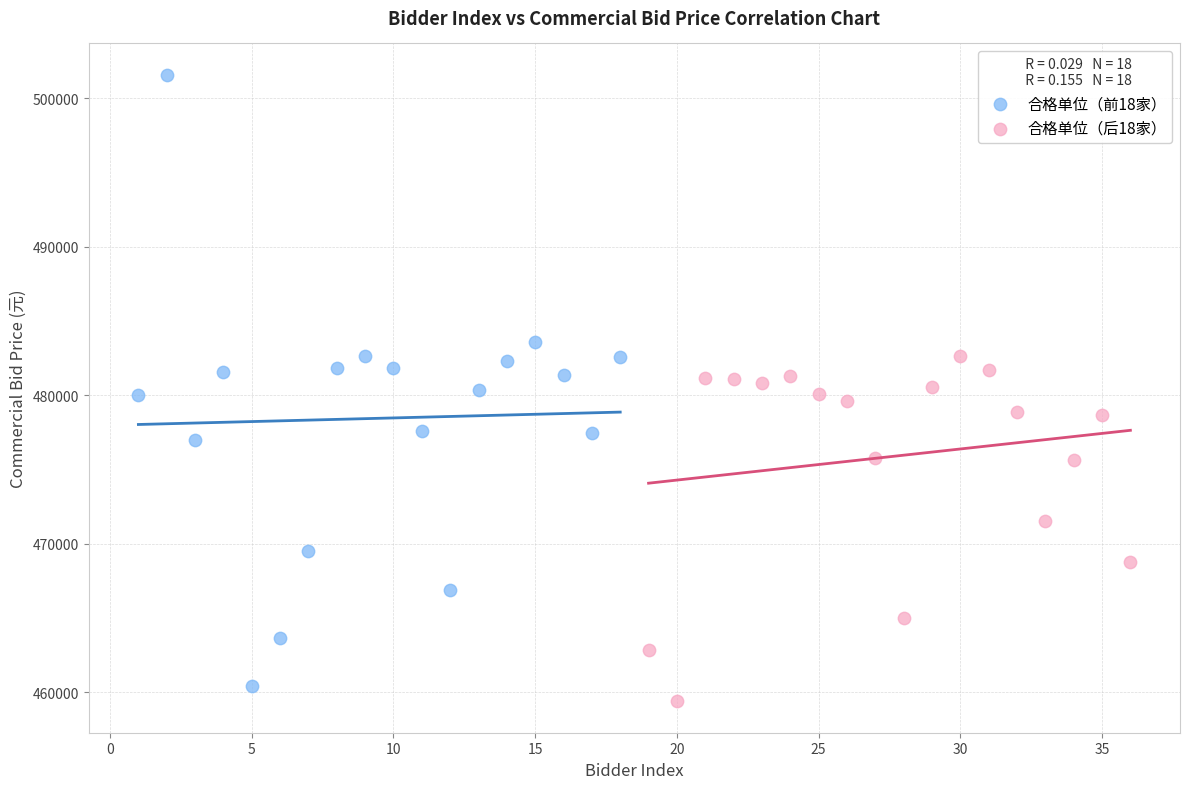

Which series reaches the maximum Y coordinate?

合格单位（前18家）